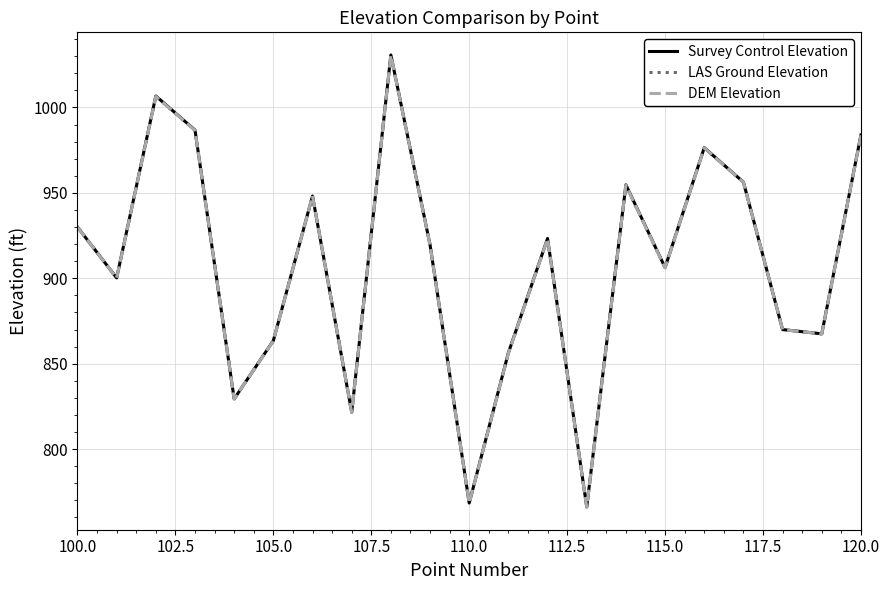

What is the lowest value of the LAS Ground Elevation series?

766.1